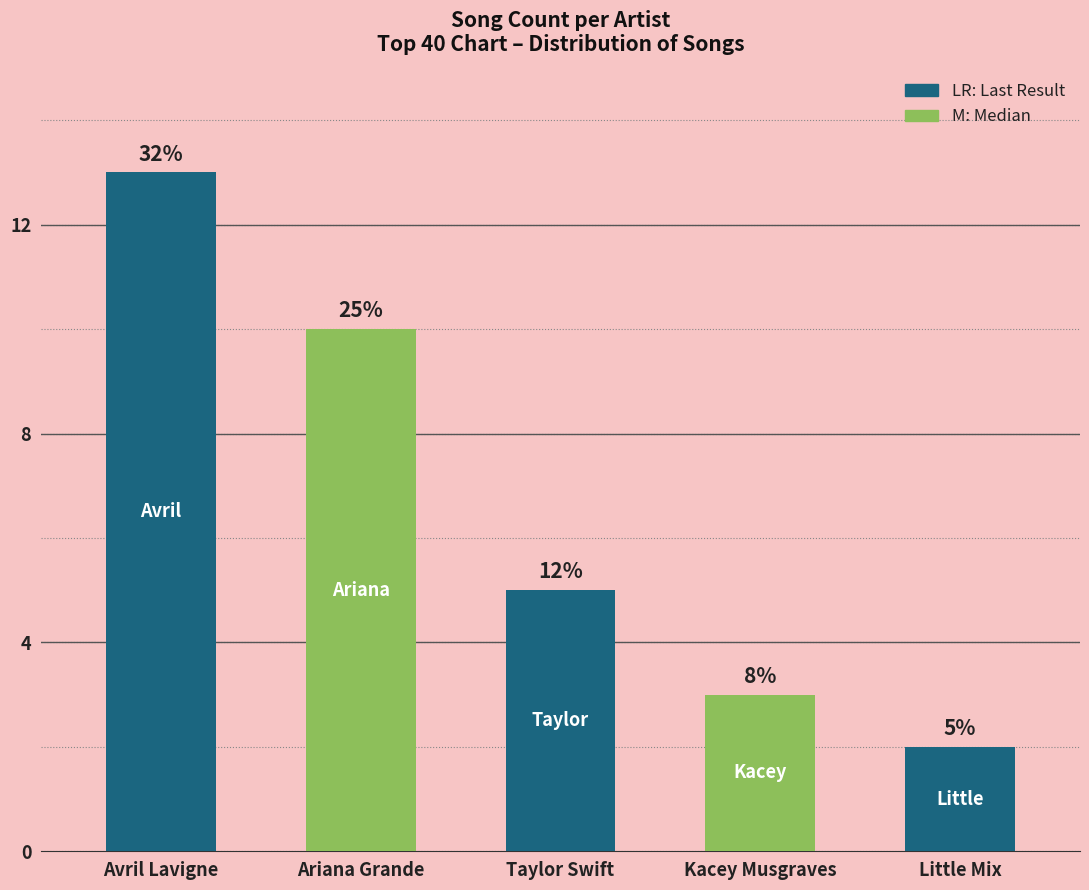

What is the minimum value shown in the chart?

2